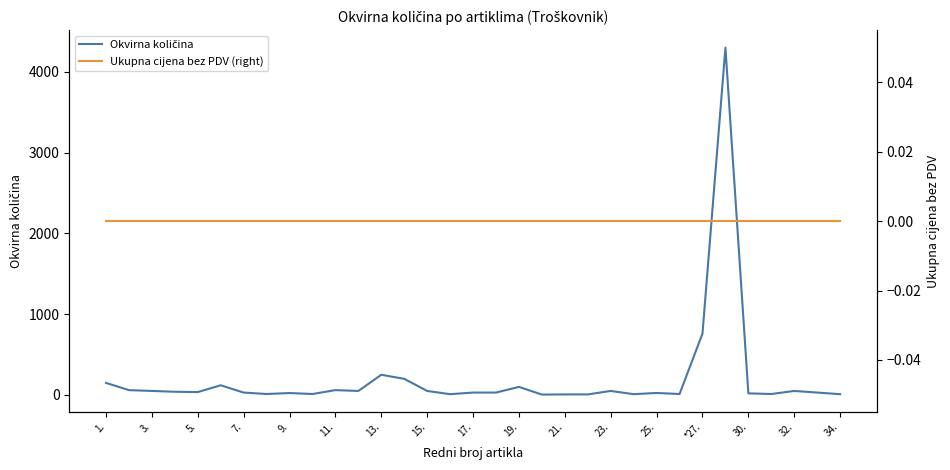

List the series in order of their peak value, lowest first.

Ukupna cijena bez PDV (right), Okvirna količina